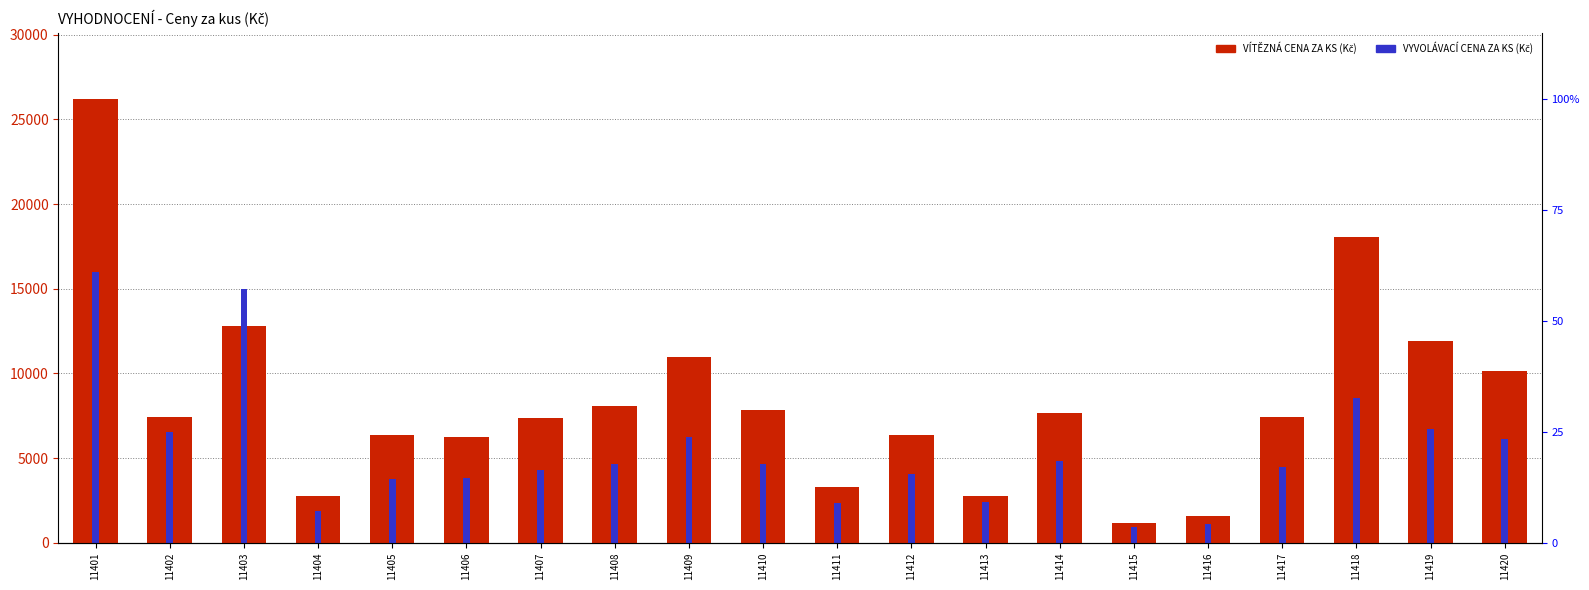

At which label is VÍTĚZNÁ CENA ZA KS (Kč) closest to 13663?

11403